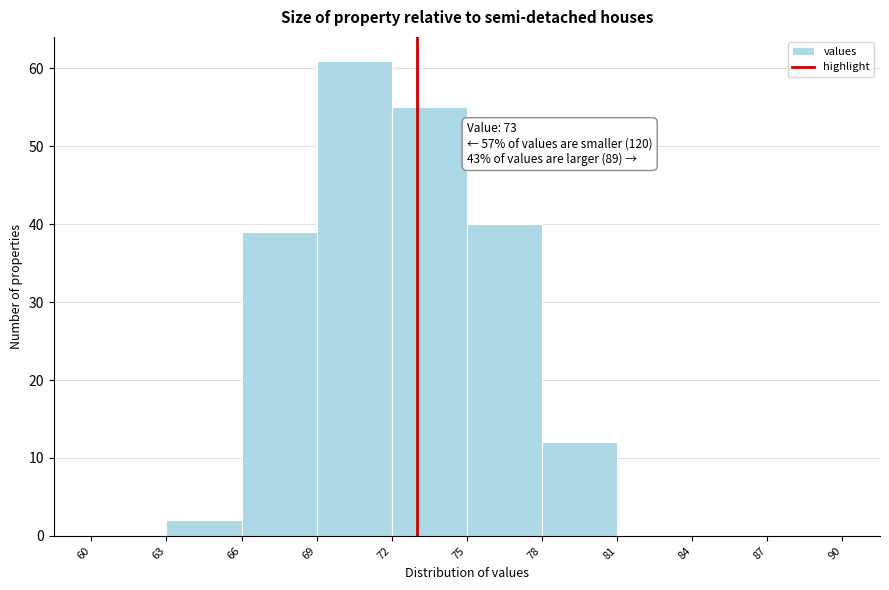

Which range on the x-axis has the tallest bar?

69 to 72